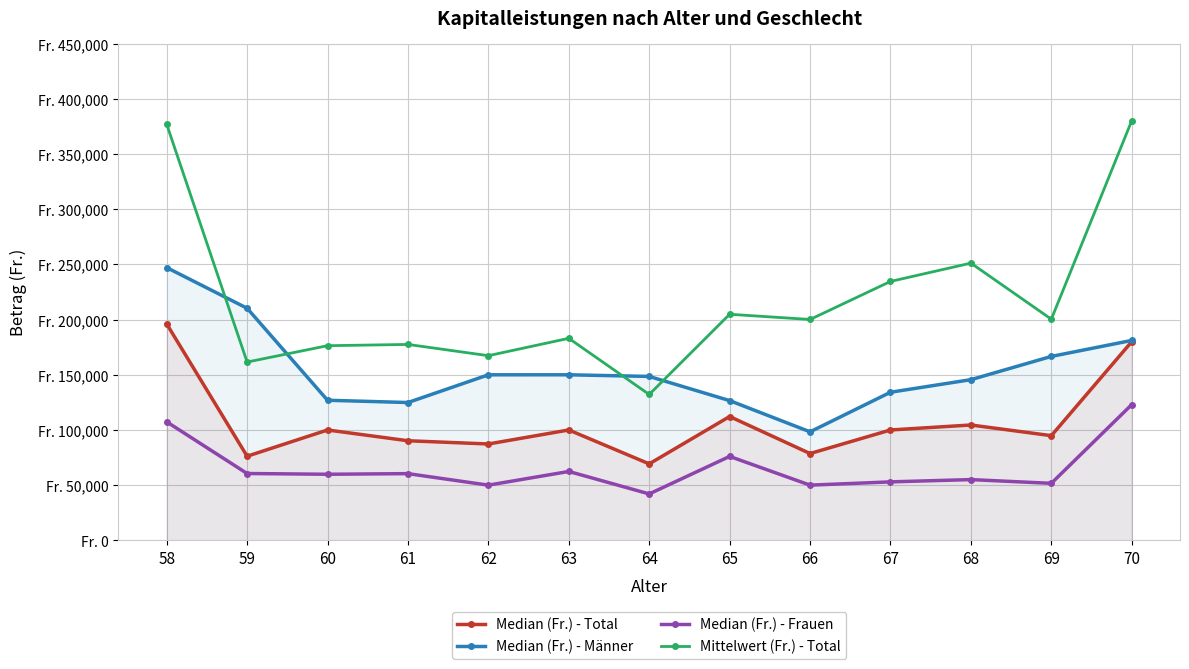

How many values in the Mittelwert (Fr.) - Total series exceed 200144?

7